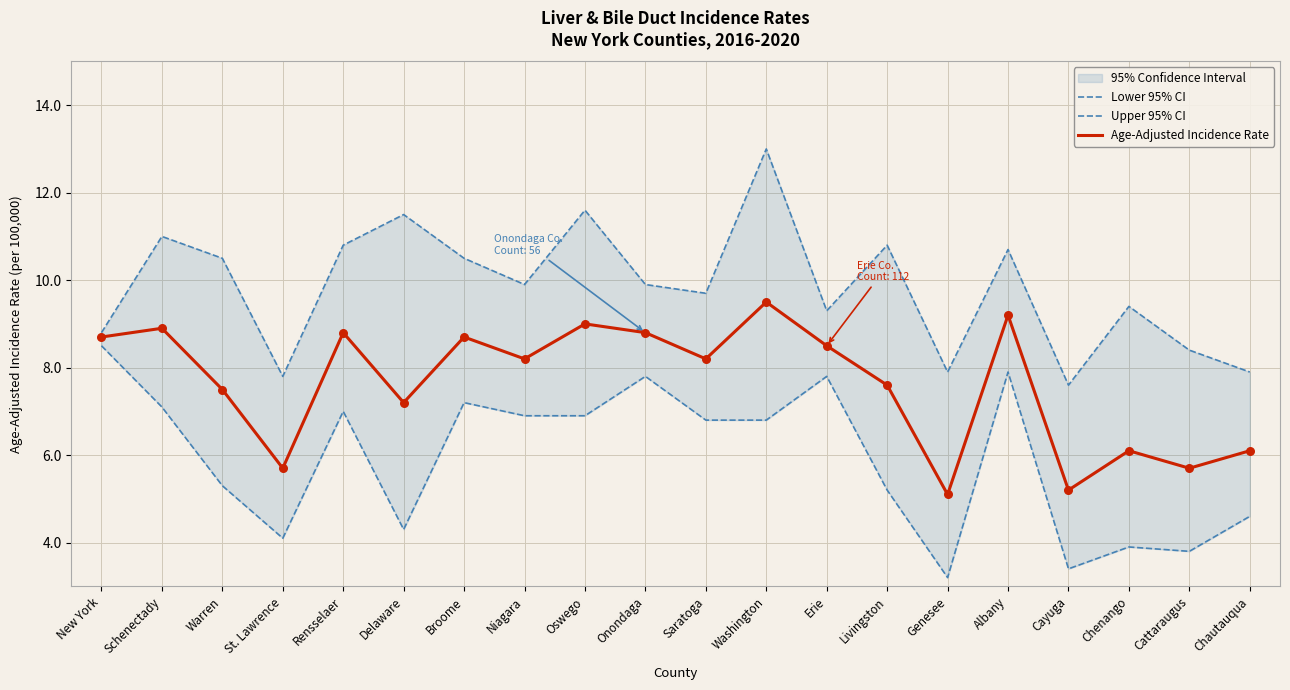

What are all the series names shown in the legend?

Lower 95% CI, Upper 95% CI, Age-Adjusted Incidence Rate